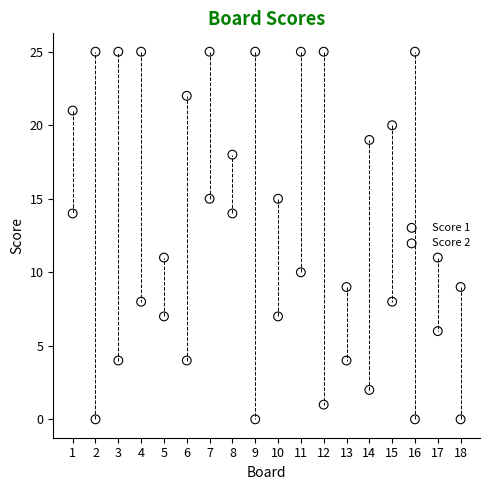

What is the X range (max minus min) for the scatter plot?

17